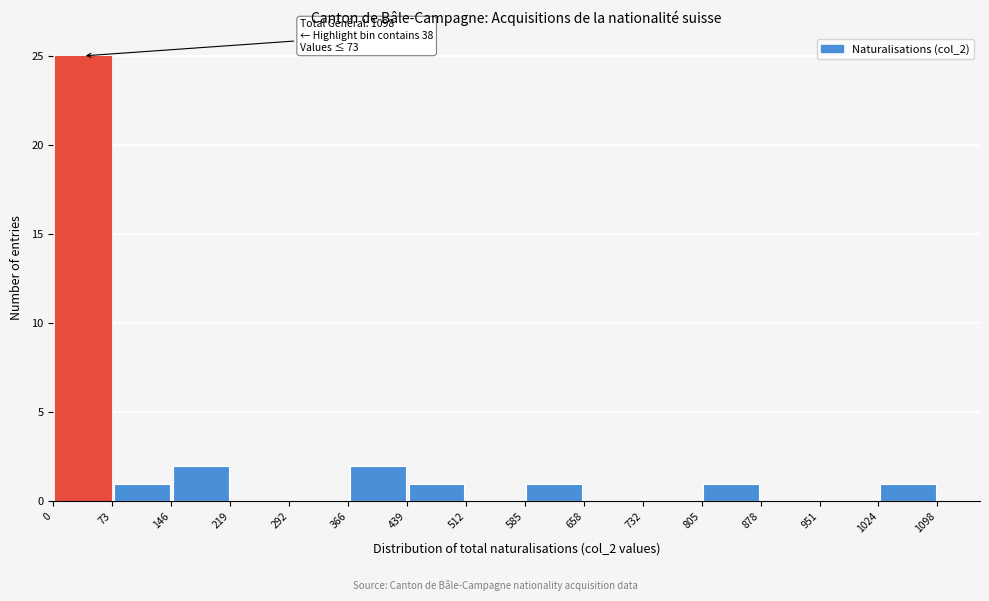

Which range on the x-axis has the tallest bar?

0 to 73